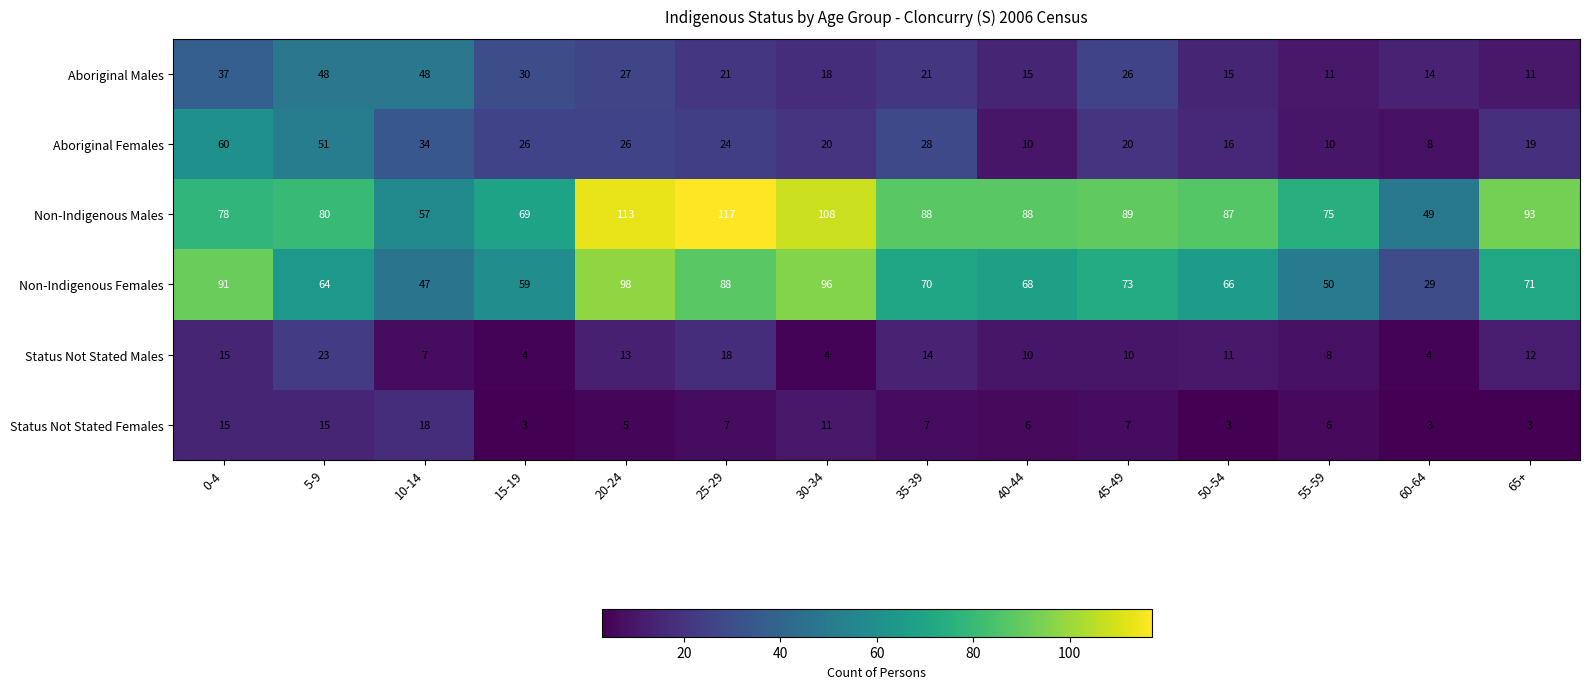

How many Status Not Stated Females values are between 3 and 11?

11